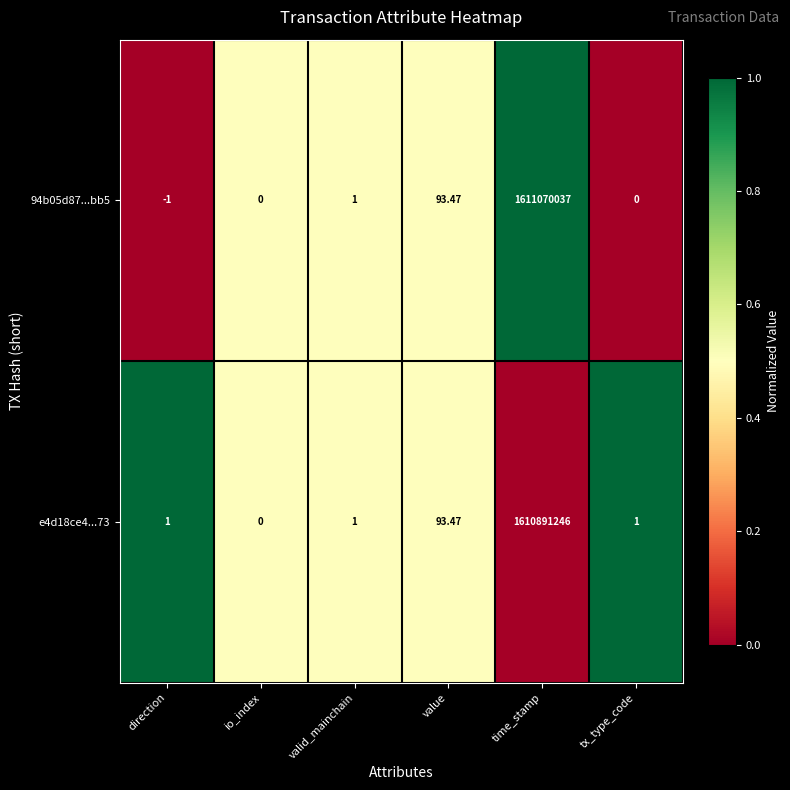

Where is e4d18ce4...73 nearest to the value 805445623?

value